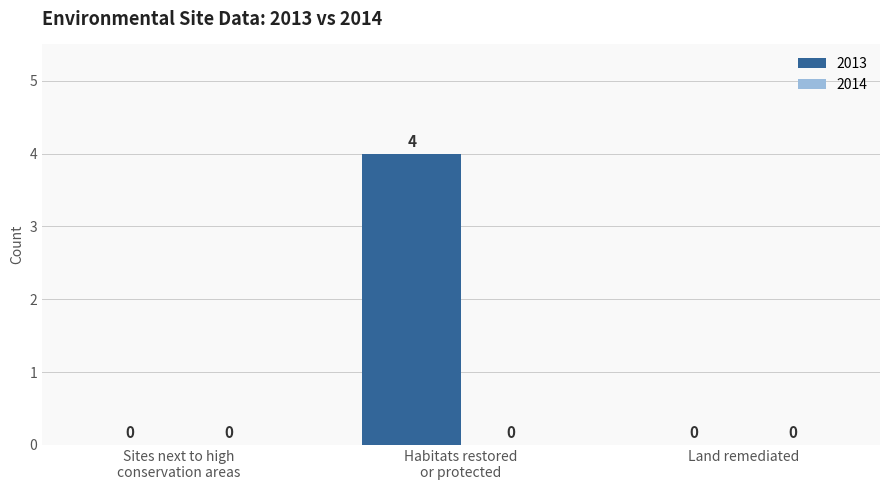

Is it true that the value at Land remediated is 2?

False